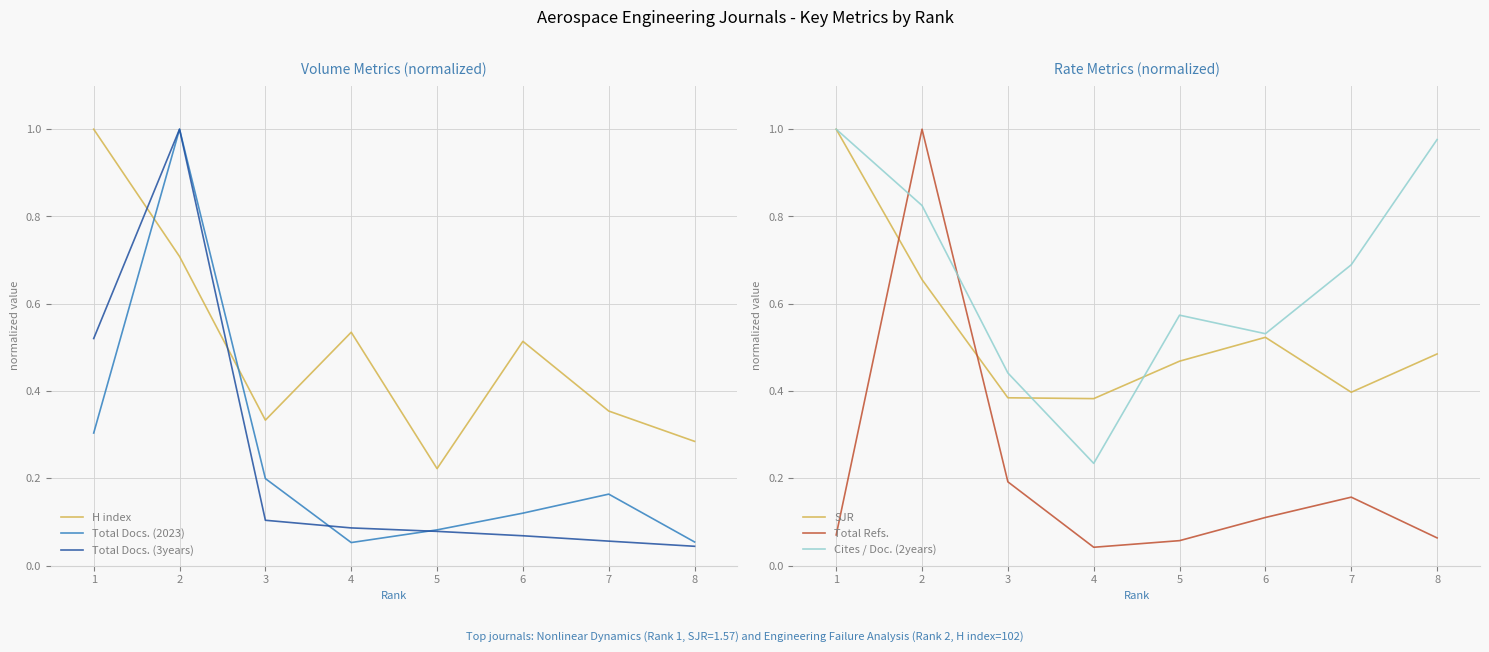

At how many categories does at least one series exceed 0?

8